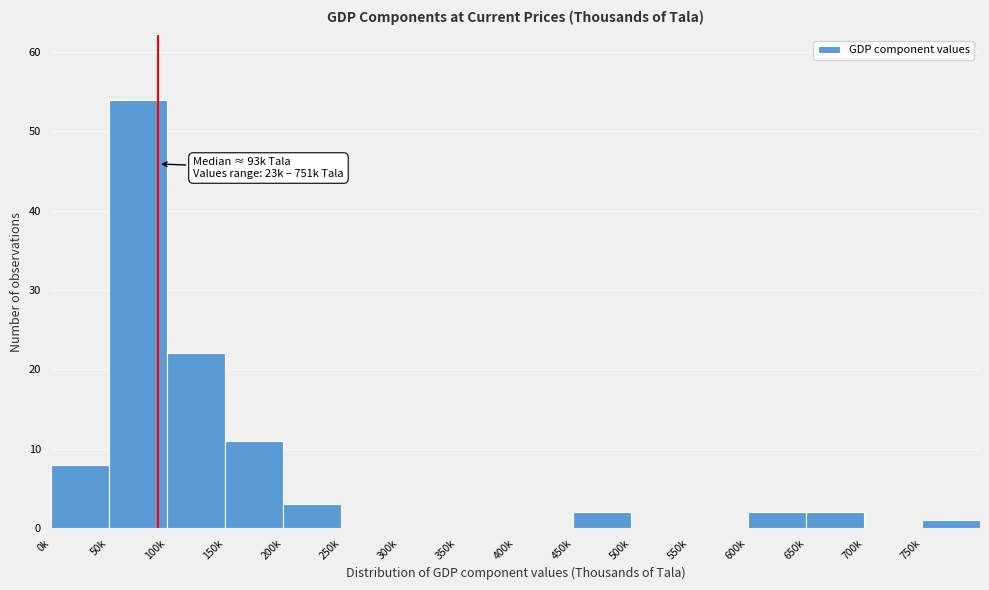

Reading left to right, list all the values displayed in this chart.

0k=8	50k=54	100k=22	150k=11	200k=3	250k=0	300k=0	350k=0	400k=0	450k=2	500k=0	550k=0	600k=2	650k=2	700k=0	750k=1